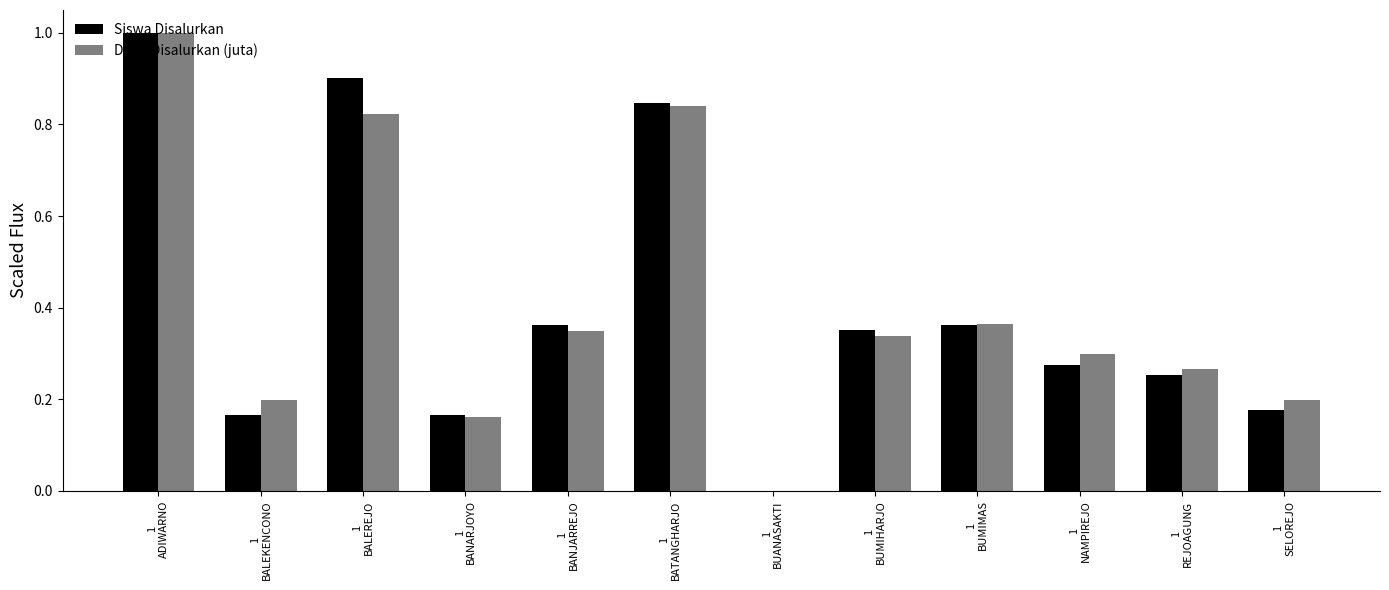

What is the highest value of the Siswa Disalurkan series?

1.0